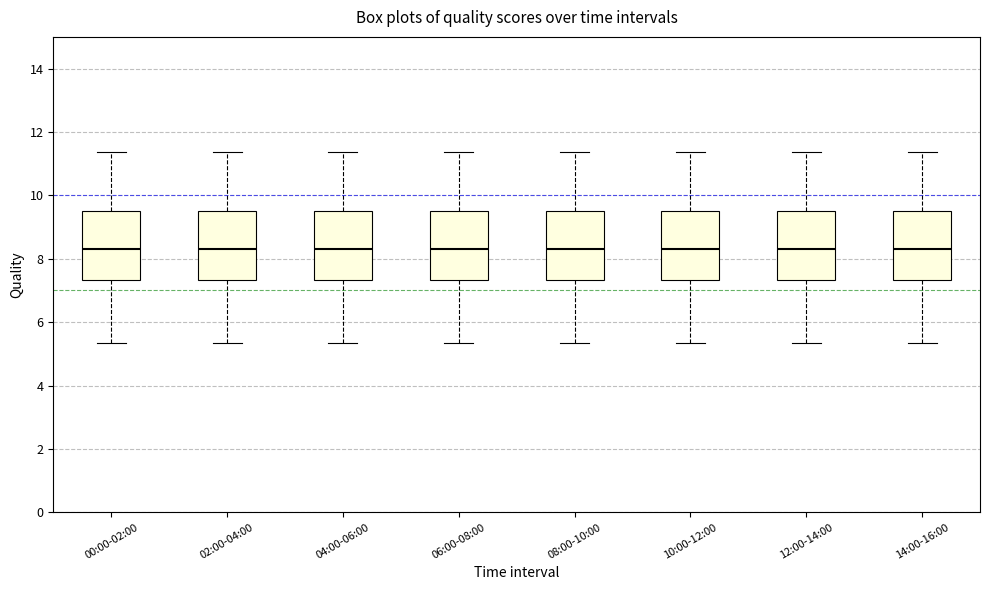

Where does the lower whisker of the box for 08:00-10:00 end on the y-axis? The values are not printed on the chart, so give them approximately, as read against the axis.

5.4